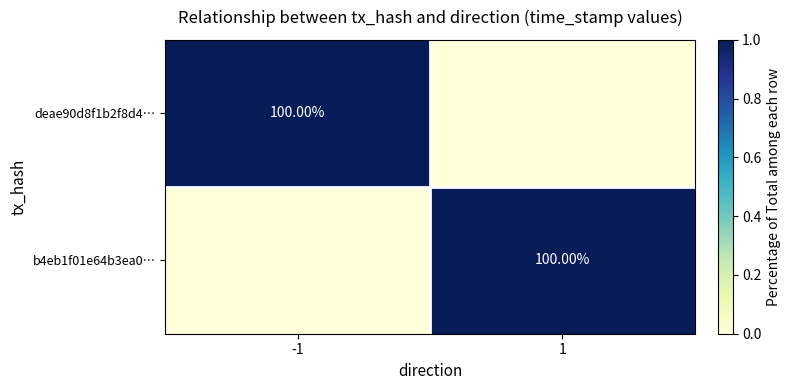

Between -1 and 1, which series saw the biggest shift?

deae90d8f1b2f8d4…